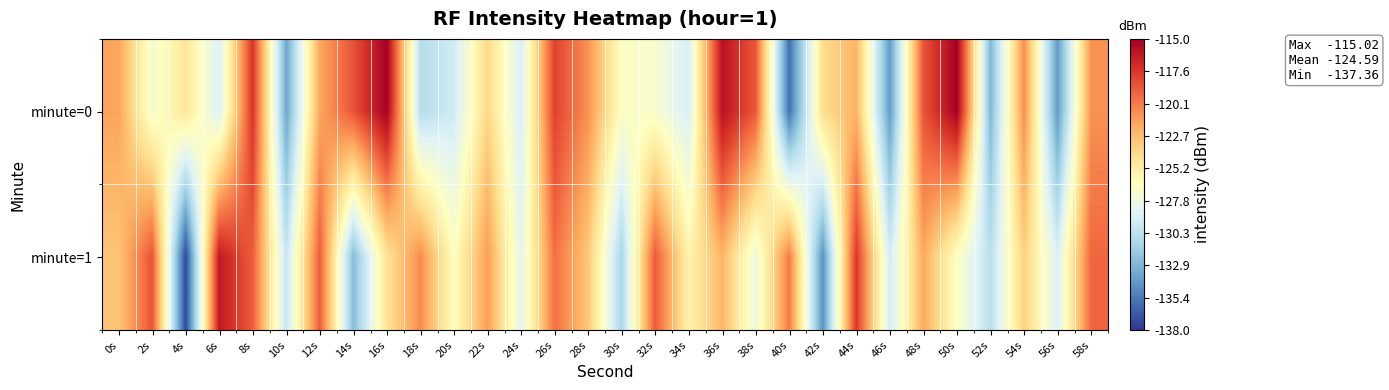

Reading left to right, list all the values displayed in this chart.

minute=0: 0s=-121.6	2s=-127.2	4s=-124.7	6s=-129.0	8s=-117.4	10s=-133.6	12s=-121.7	14s=-118.7	16s=-115.1	18s=-130.6	20s=-129.5	22s=-123.9	24s=-129.1	26s=-118.0	28s=-120.9	30s=-126.7	32s=-127.1	34s=-129.1	36s=-115.9	38s=-118.9	40s=-135.8	42s=-124.1	44s=-122.2	46s=-134.1	48s=-118.7	50s=-115.0	52s=-132.8	54s=-120.7	56s=-134.2	58s=-120.9
minute=1: 0s=-123.0	2s=-118.6	4s=-137.4	6s=-116.3	8s=-119.1	10s=-129.8	12s=-119.0	14s=-132.5	16s=-124.6	18s=-120.7	20s=-126.5	22s=-121.3	24s=-128.4	26s=-119.7	28s=-123.1	30s=-131.2	32s=-118.9	34s=-125.6	36s=-122.3	38s=-127.8	40s=-120.1	42s=-134.5	44s=-117.6	46s=-129.3	48s=-121.8	50s=-126.7	52s=-130.4	54s=-123.5	56s=-128.9	58s=-119.4